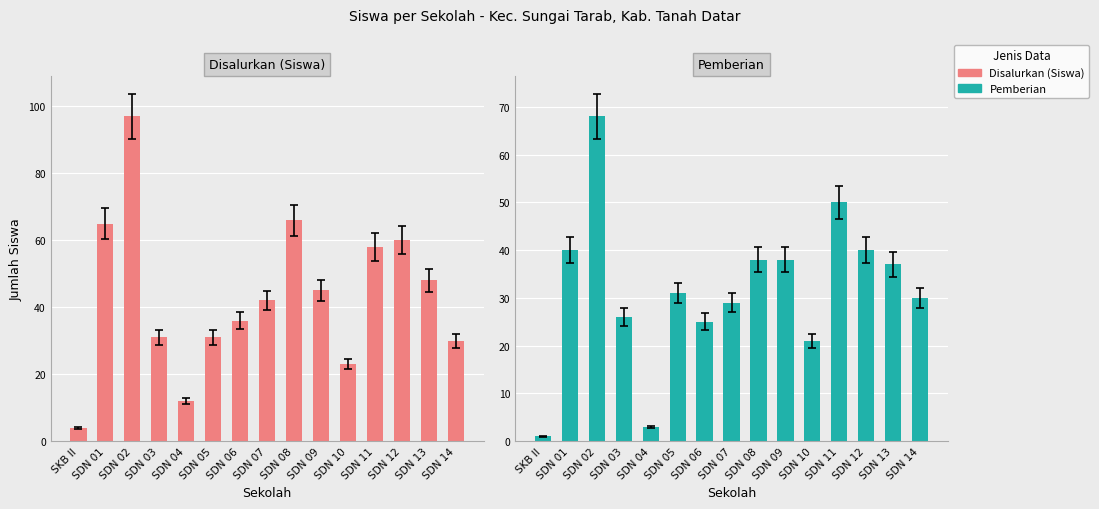

What is the sum of all Disalurkan (Siswa) values?

648